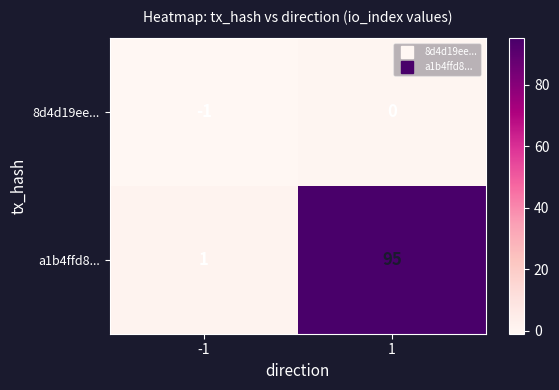

What is the maximum value shown in the chart?

95